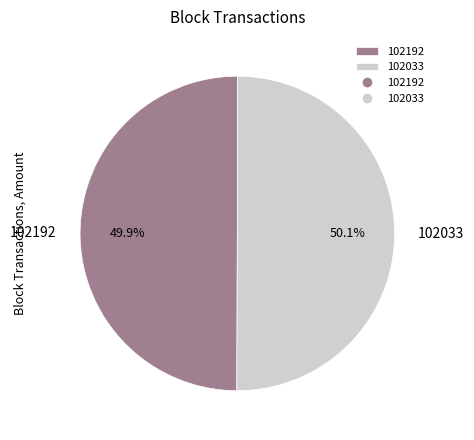

Combined, do 102192 and 102033 account for over 50%?

Yes